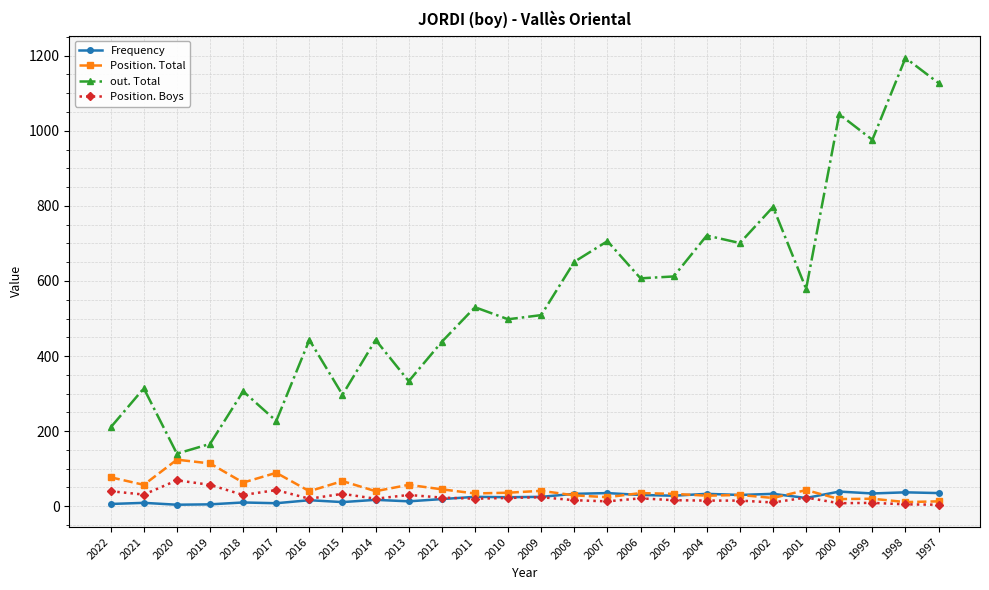

What is the total value across all series at 2020?

337